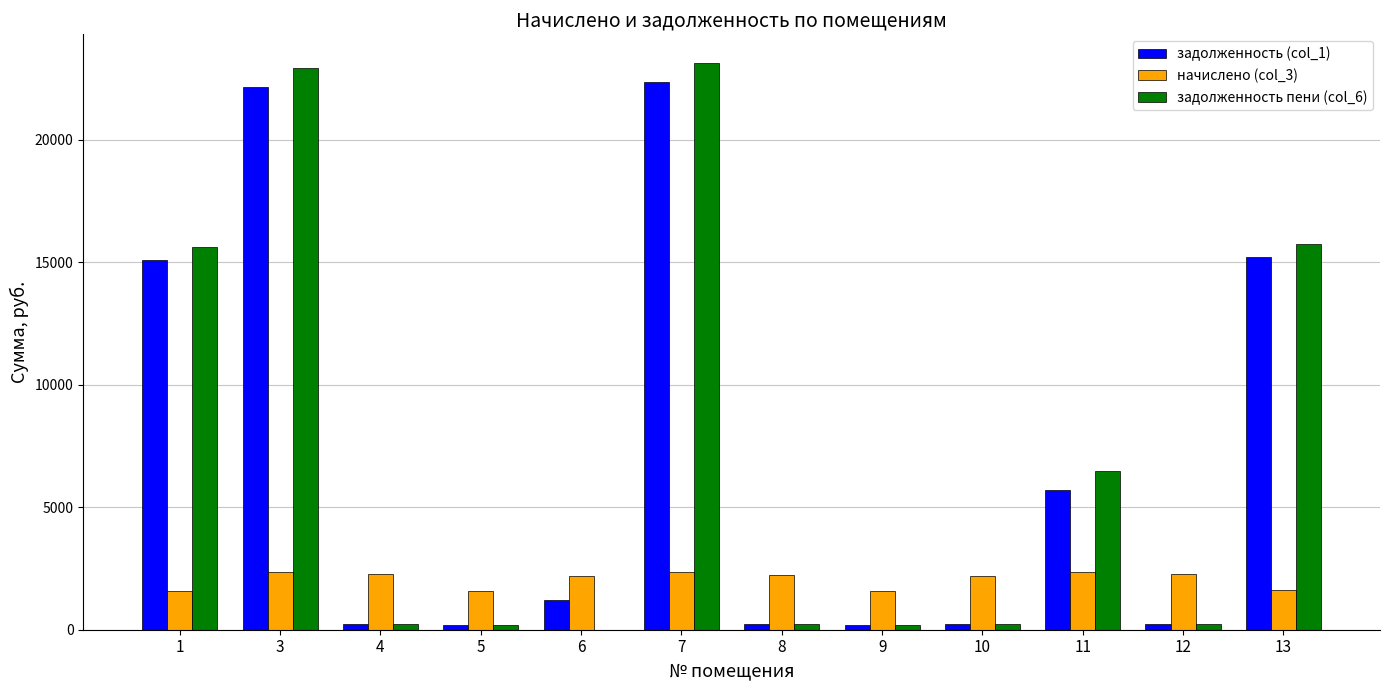

What is the sum of all начислено (col_3) values?

24624.5